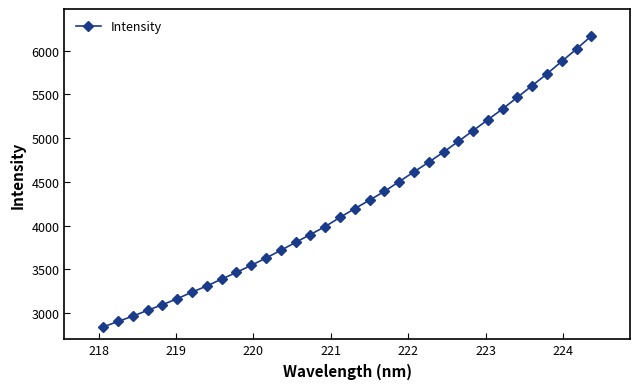

Reading left to right, list all the values displayed in this chart.

2841.7	2903.9	2964.6	3031.6	3095.5	3164.5	3238.7	3310.4	3388.0	3465.2	3545.5	3629.0	3717.7	3808.1	3898.3	3989.3	4094.0	4194.3	4291.7	4390.7	4503.1	4614.1	4724.9	4840.1	4962.6	5085.8	5210.6	5335.0	5467.3	5600.1	5735.1	5878.2	6018.8	6168.3